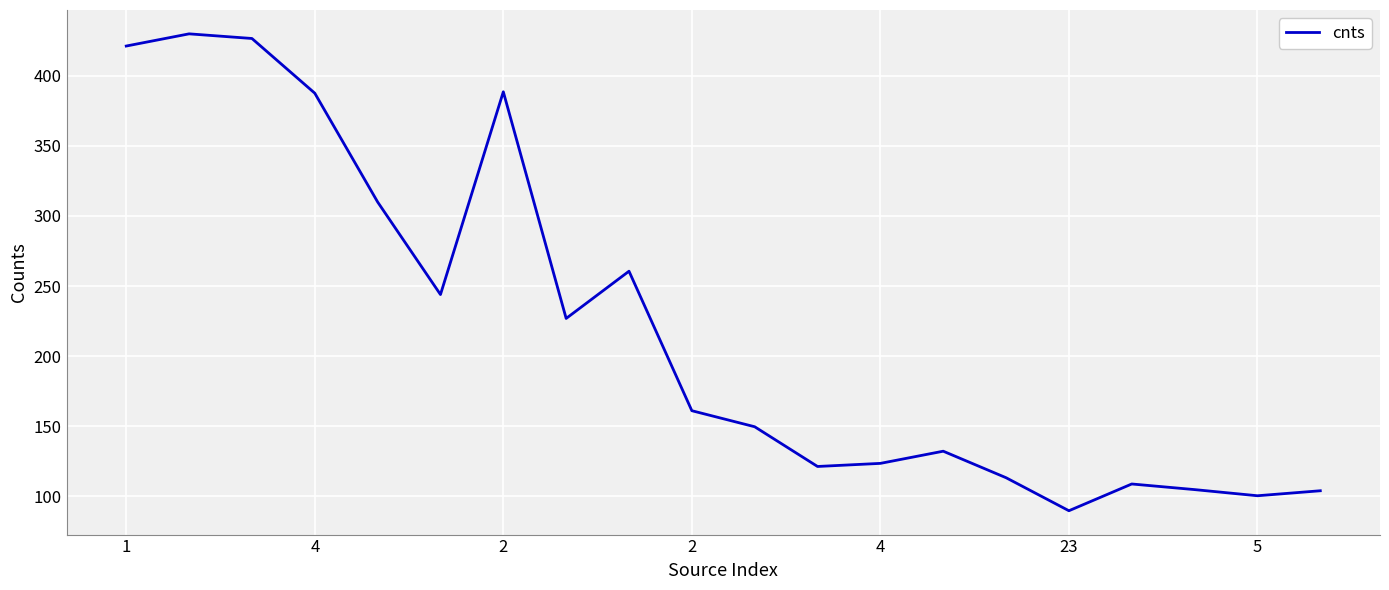

What is the difference between the maximum and minimum values?

340.1